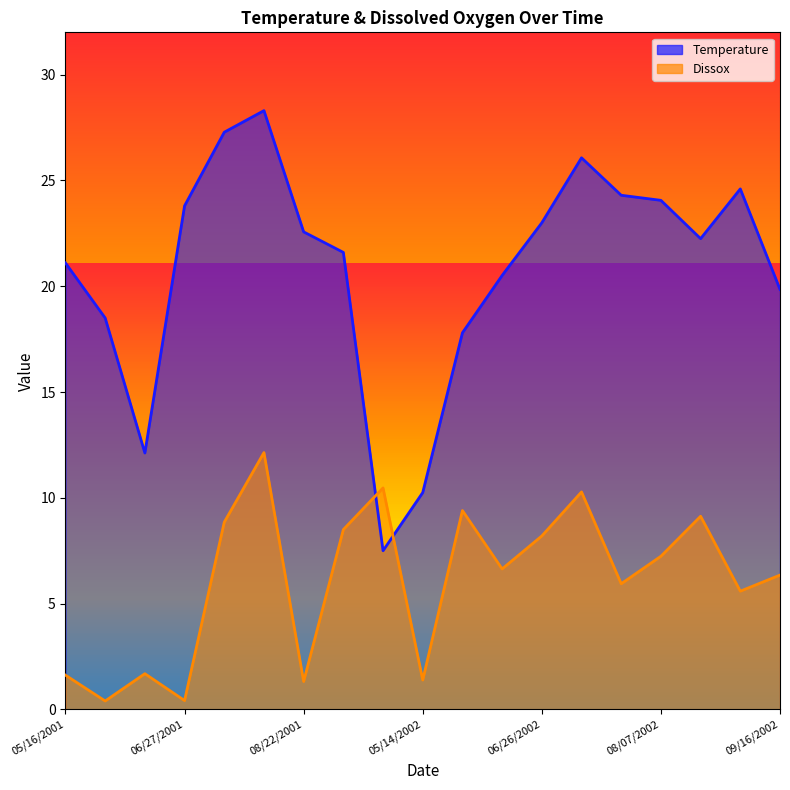

At which category is the sum across all series the highest?

08/07/2001